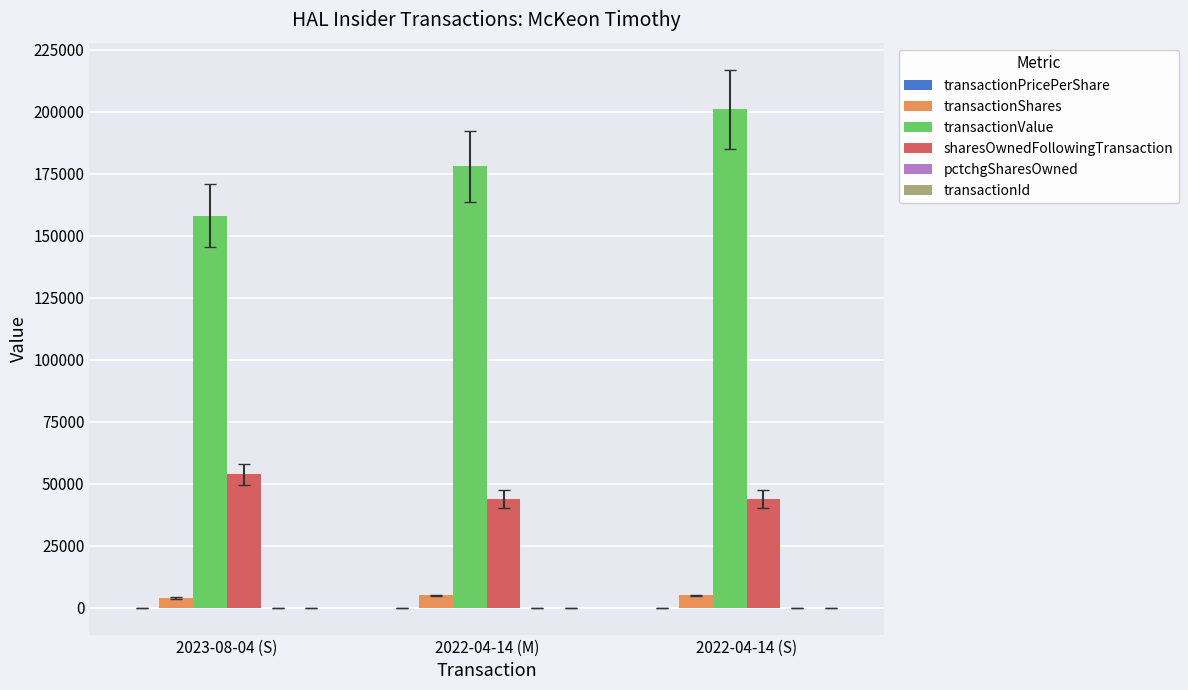

What is the total value across all series at 2022-04-14 (M)?

226650.3